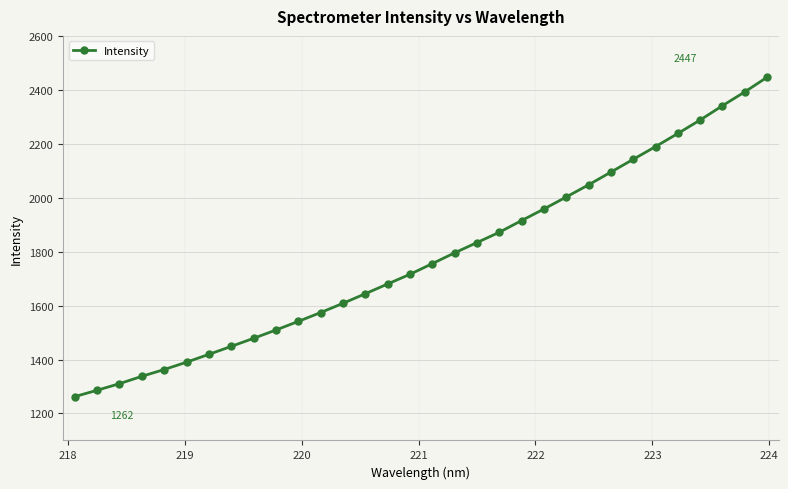

What is the greatest value displayed?

2446.7